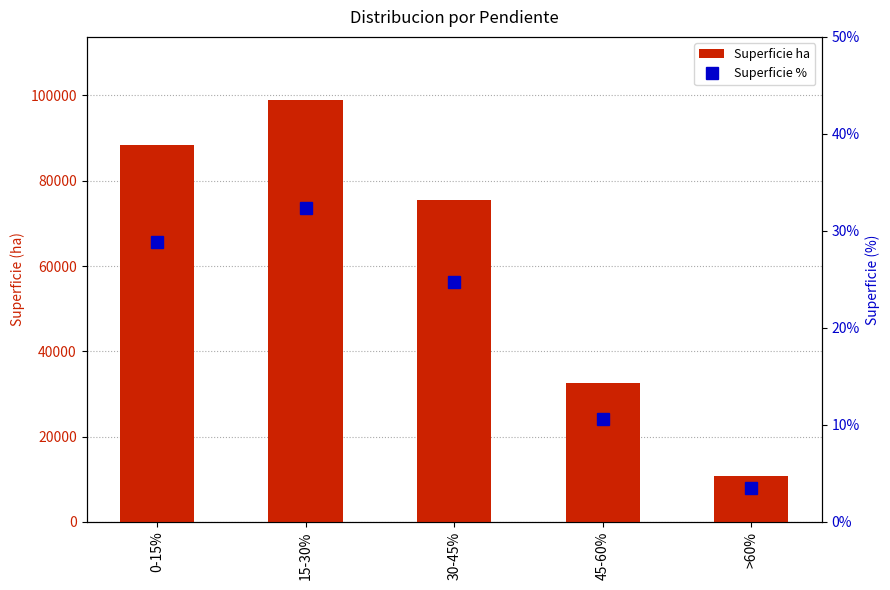

Rank the series by their average value, from lowest to highest.

Superficie %, Superficie ha